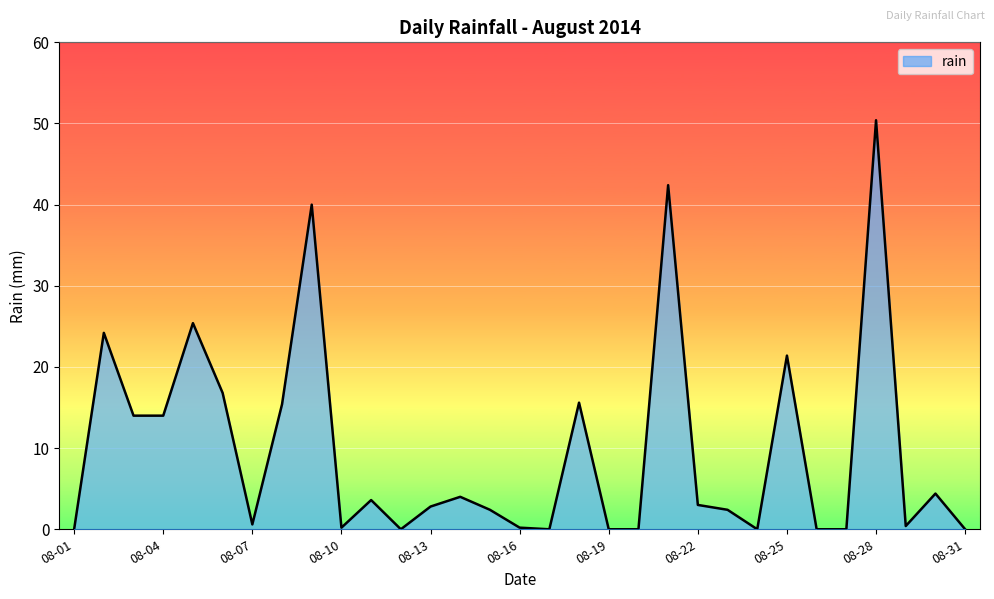

What is the difference between the maximum and minimum values?

50.4